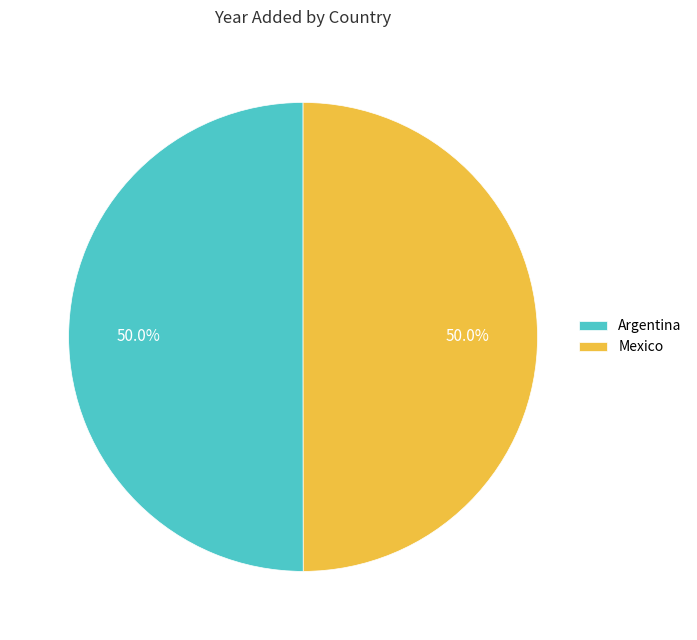

Do Mexico and Argentina together represent more than half of the pie?

Yes